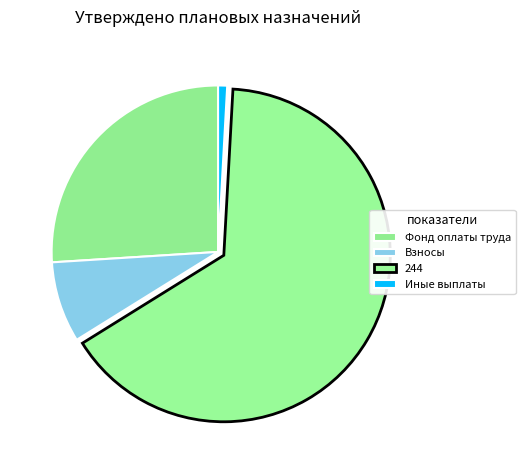

To the nearest percent, what is the average slice percentage?

25%